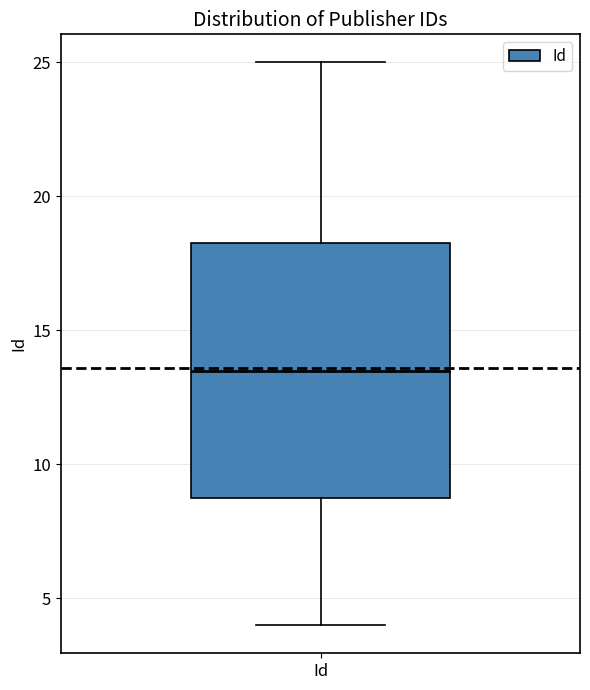

Transcribe this box plot: give where the median line is, the range the box spans, and where the two whiskers end, as read against the y-axis. The values are not printed on the chart, so give them approximately, as read against the axis.

median 13.5, box 9.0 to 18.5, whiskers 4.0 to 25.0